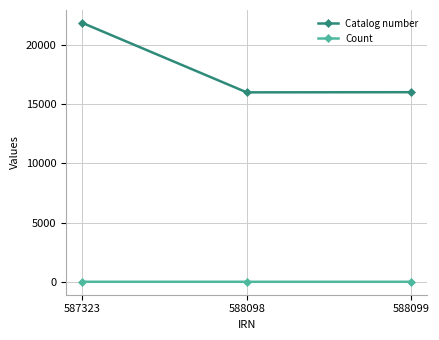

Rank the series at 588098 from lowest to highest value.

Count, Catalog number